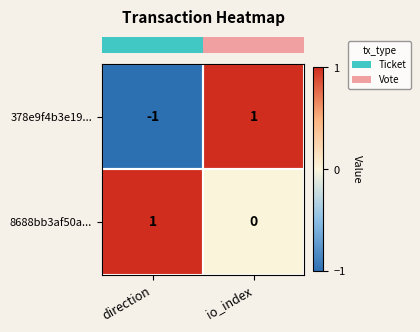

The 378e9f4b3e19... series shows -2 at direction. True or false?

False